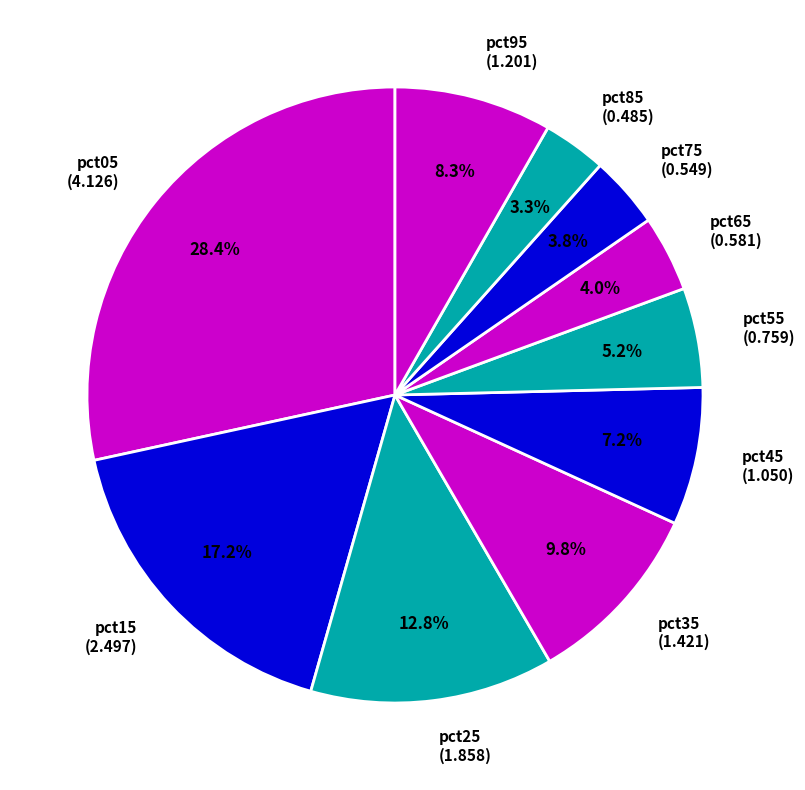

To the nearest percent, what portion does pct85 represent?

3%